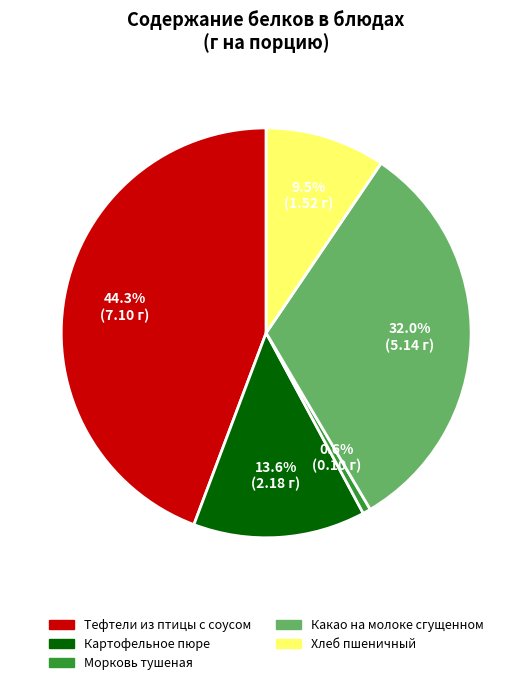

Count the number of slices in the pie.

5